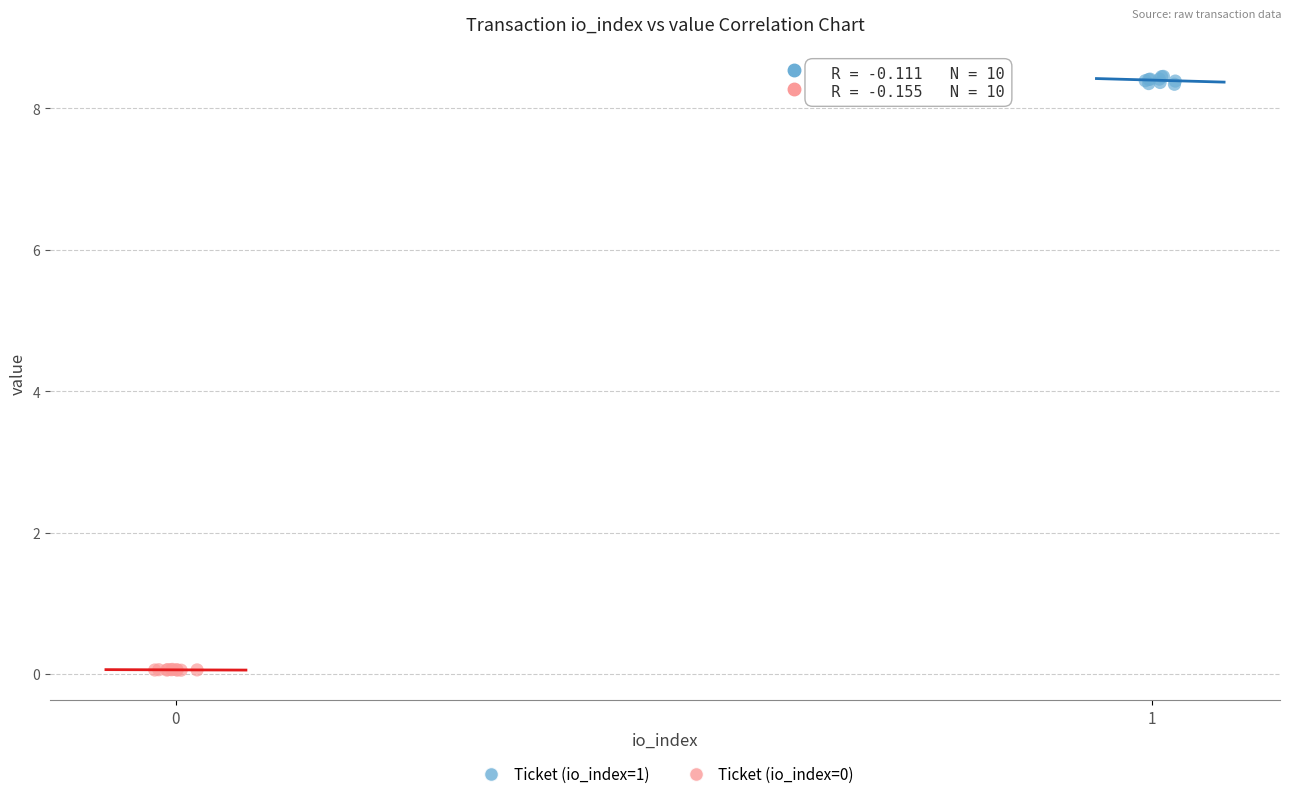

Which series has the largest Y range (max minus min)?

Ticket (io_index=1)